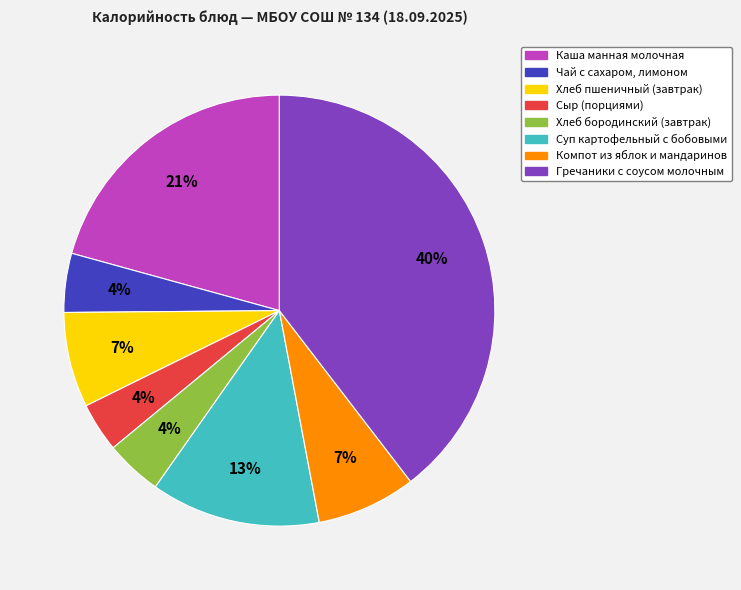

Approximately how many times larger is the value at Хлеб бородинский (завтрак) compared to Чай с сахаром, лимоном?

1.0